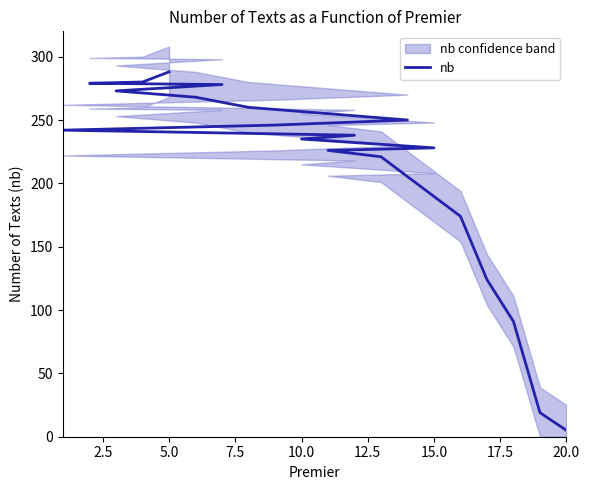

The value at 15 is 73. True or false?

False